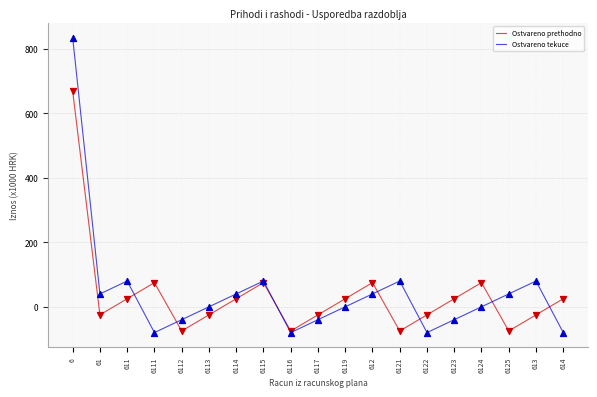

What are all the series names shown in the legend?

Ostvareno prethodno, Ostvareno tekuce